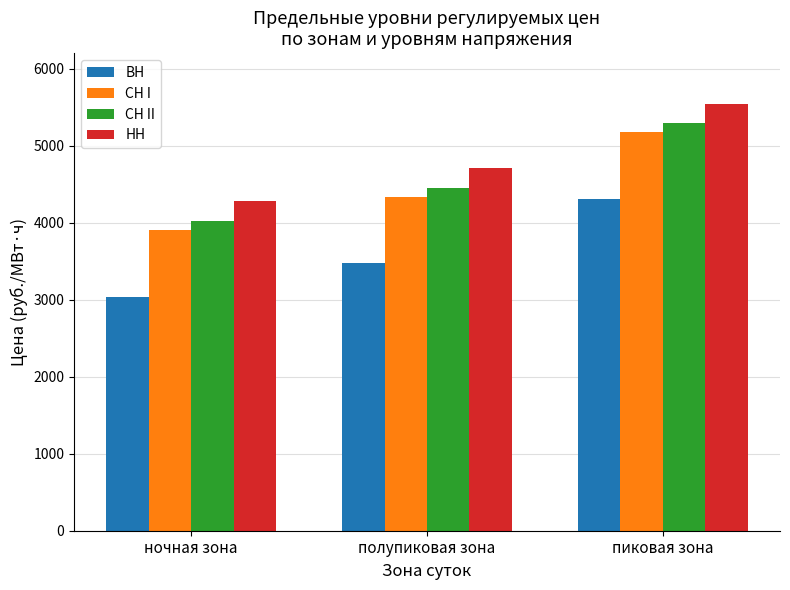

At which category is the sum across all series the highest?

пиковая зона